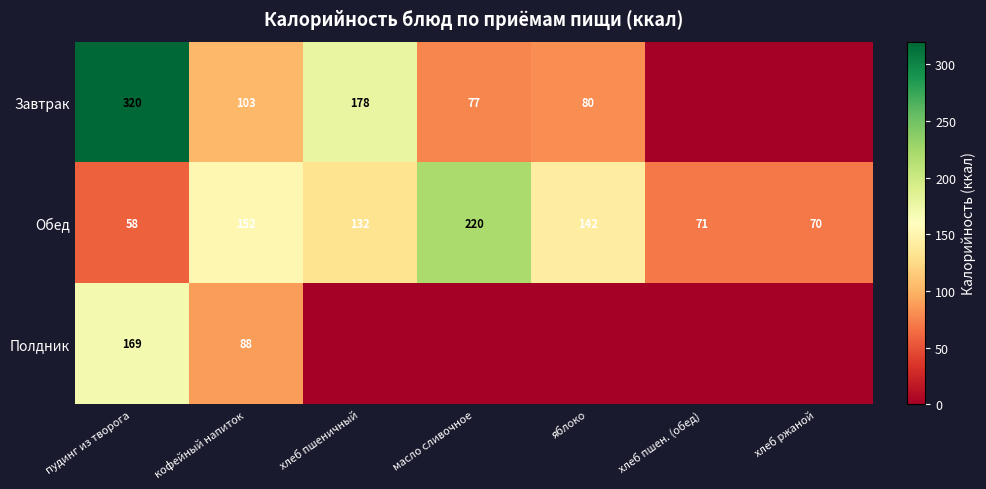

What is the difference between the highest and lowest values at кофейный напиток?

64